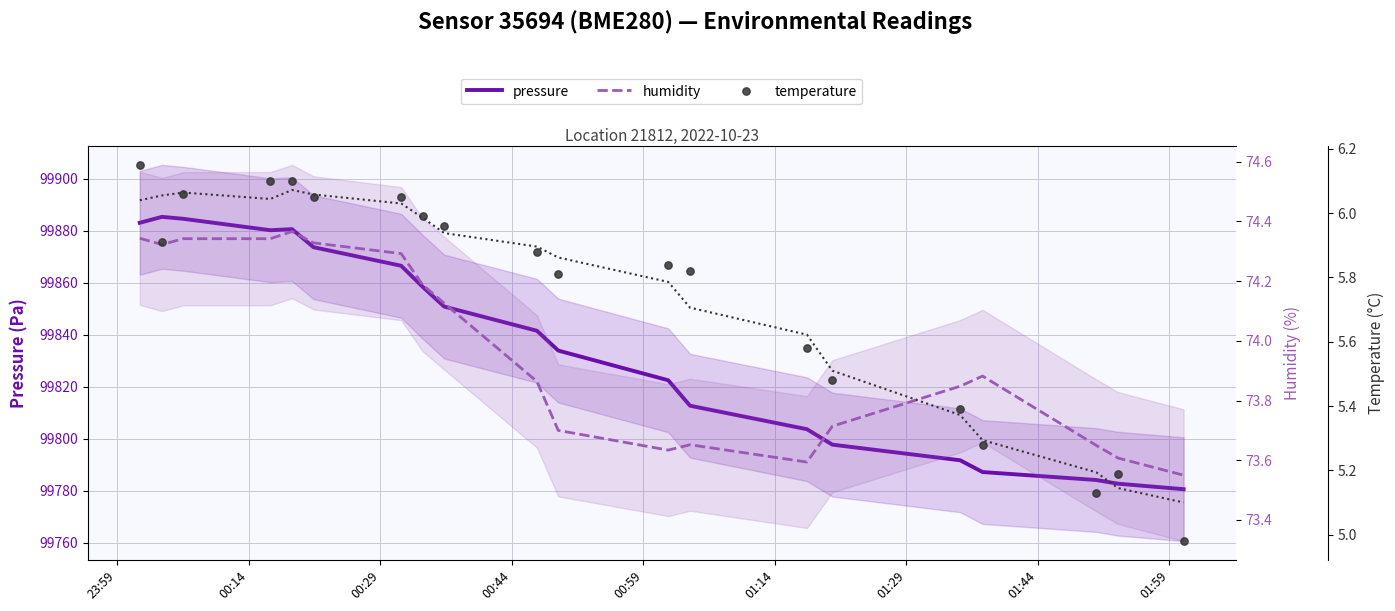

Is the value of humidity at 00:59 greater than the value of pressure at 18?

No